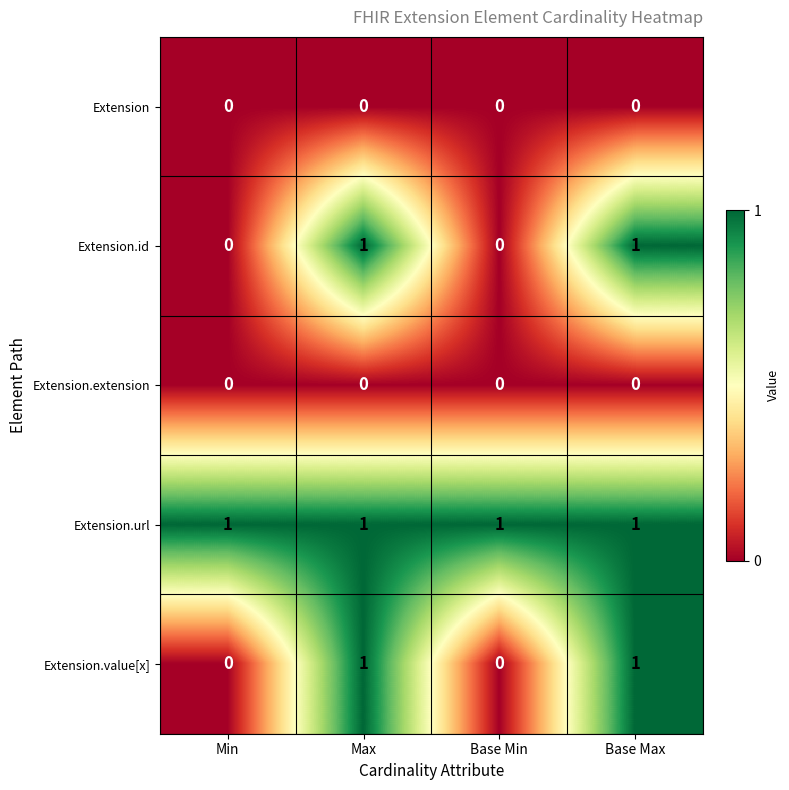

How many data points in Extension.value[x] are less than 1?

2